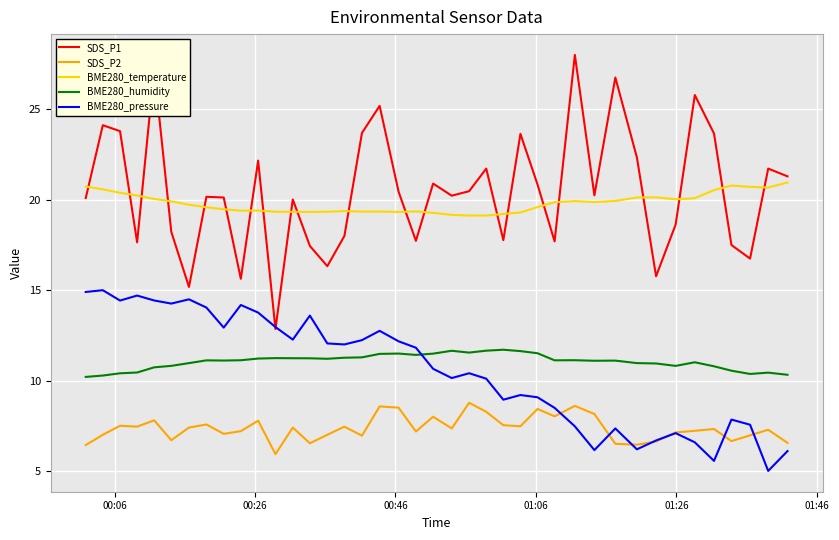

Which series has the largest range (max minus min)?

SDS_P1